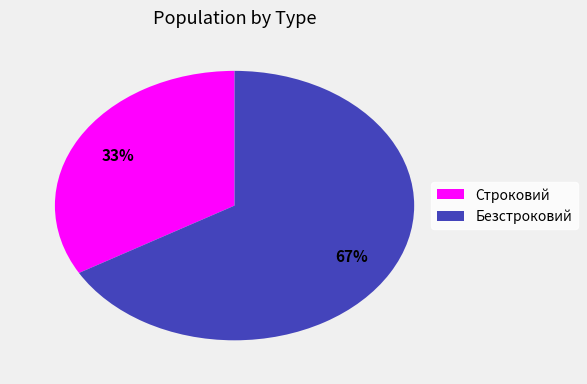

Which slice represents more than half of the pie?

Безстроковий